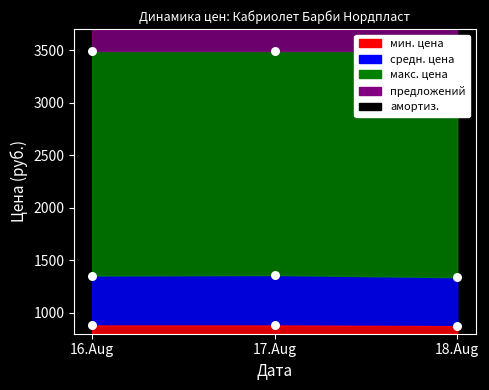

Which series has the widest spread of Y values?

средн. цена